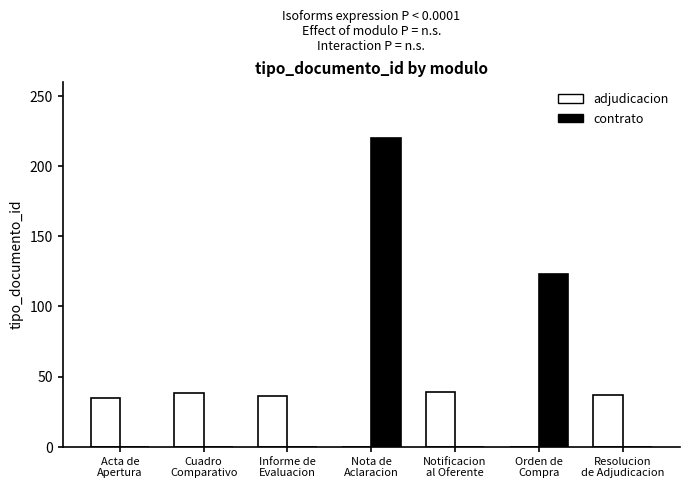

How many data points does each series have?

7